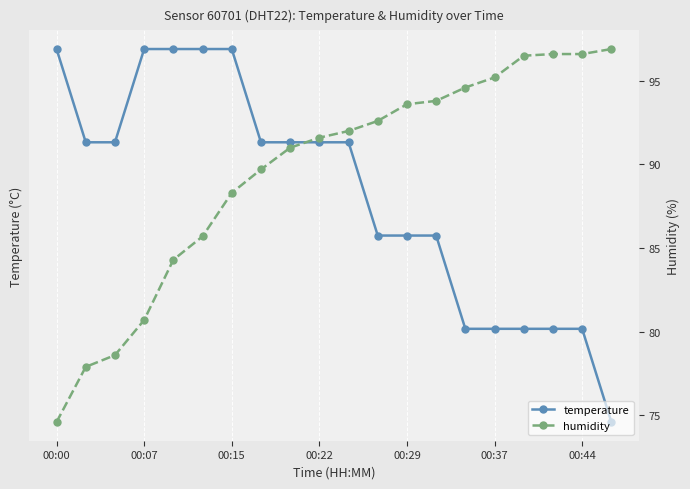

Is the value of temperature at 14 greater than the value of humidity at 18?

No